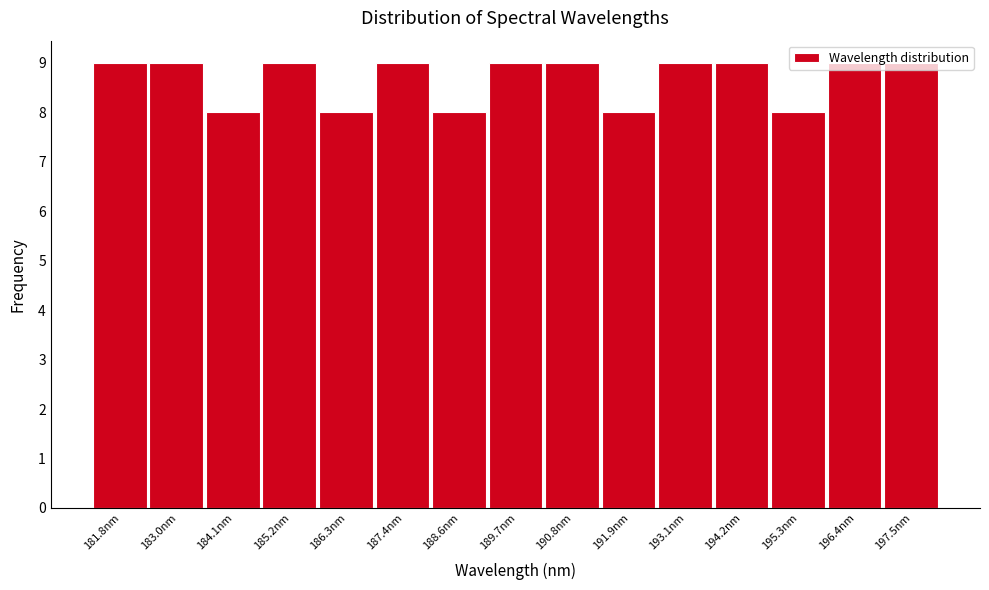

What position from the left is 188.6nm?

7